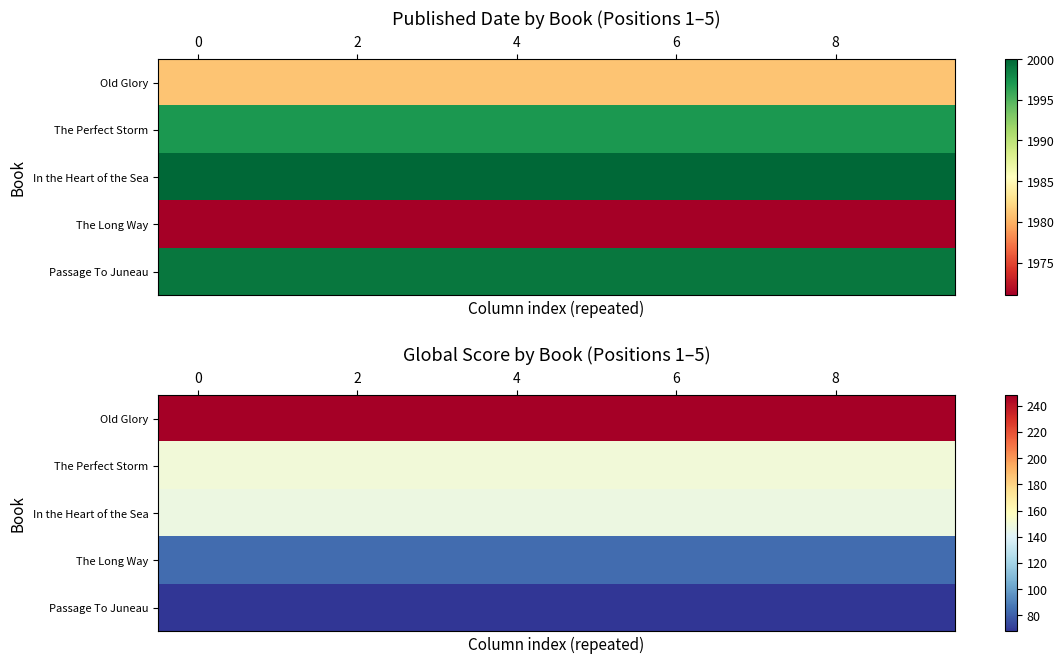

What is the difference between the highest and lowest values at 5?

180